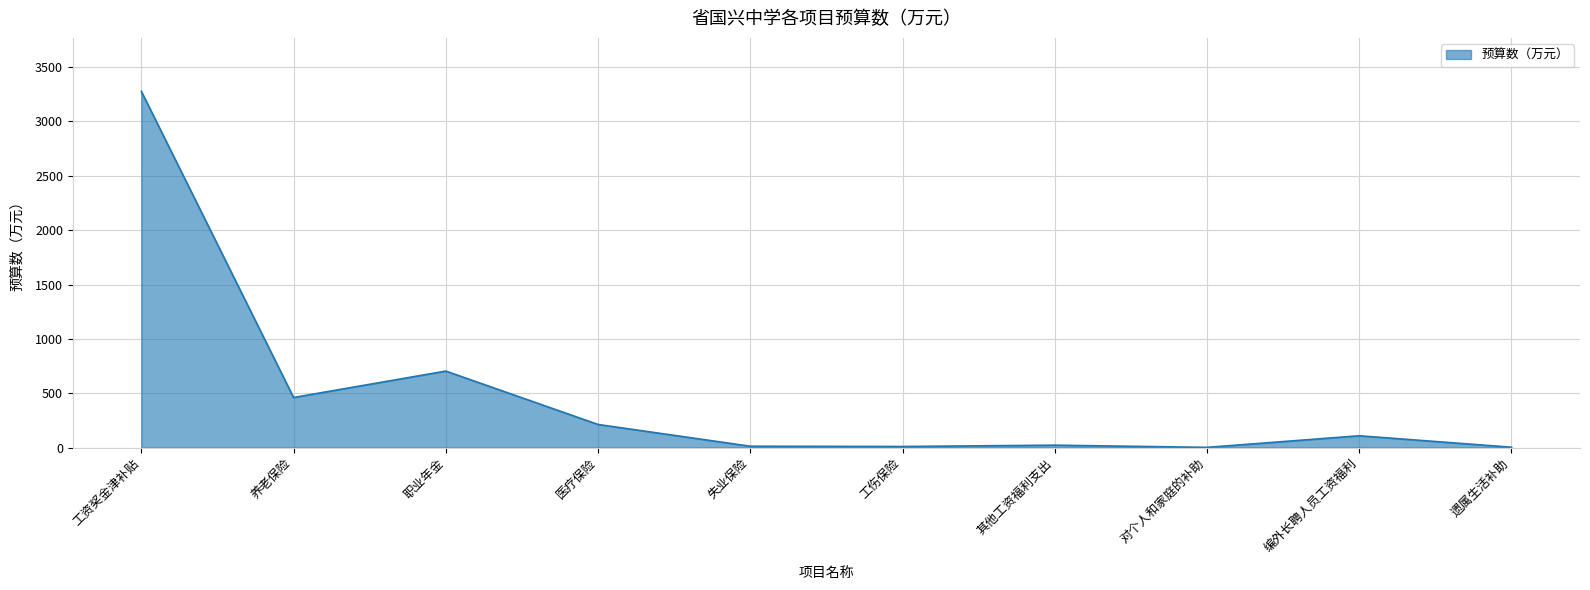

Which category has the highest value across all series?

工资奖金津补贴